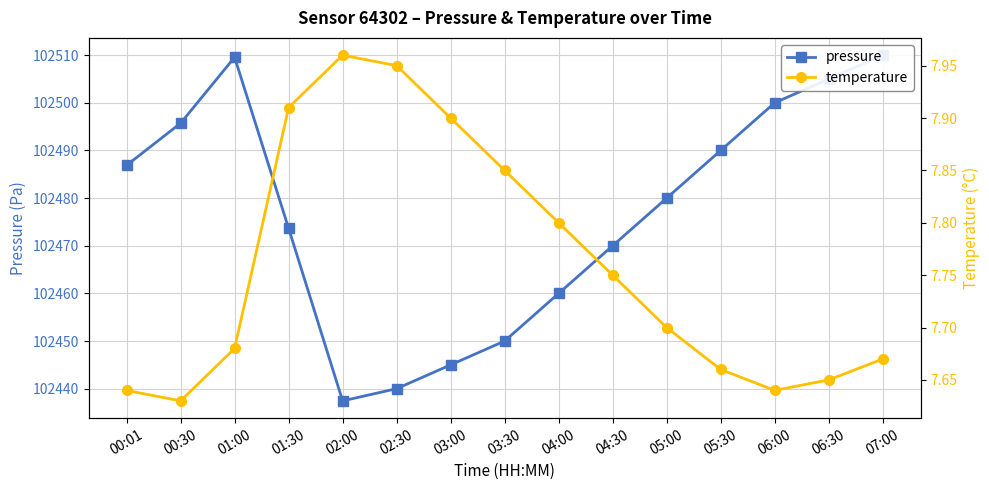

What is the difference between the highest and lowest values at 05:00?

102472.3